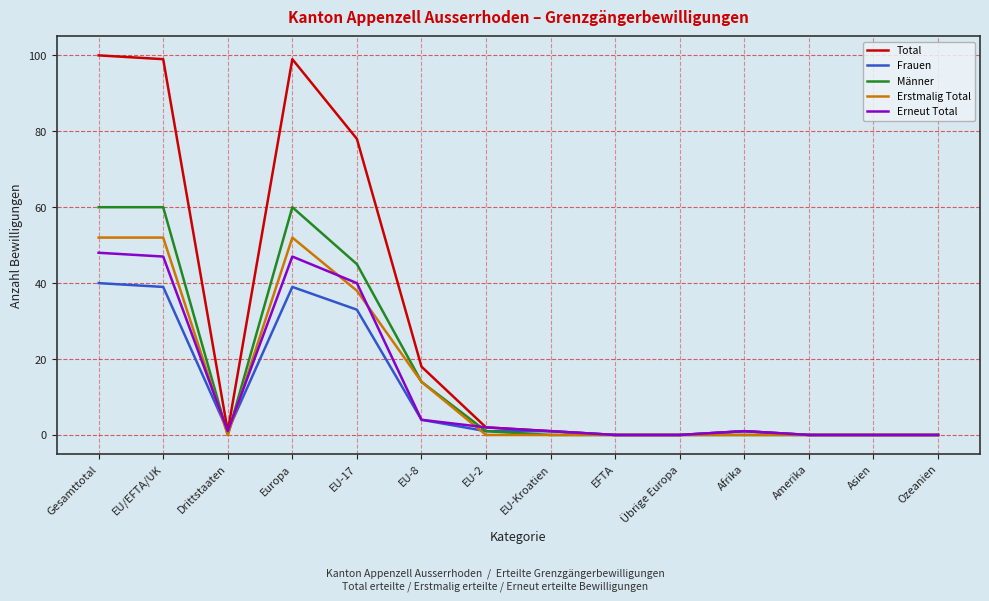

At how many categories does at least one series exceed 74?

4